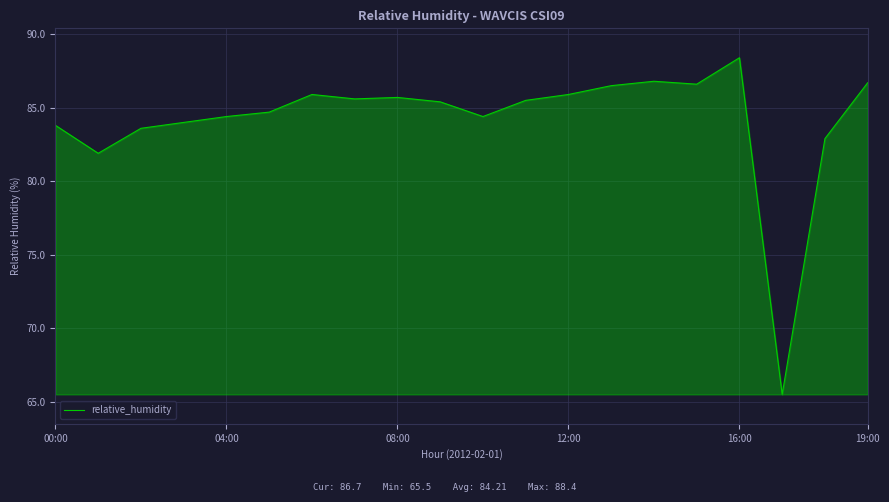

What is the difference between the maximum and minimum values?

22.9